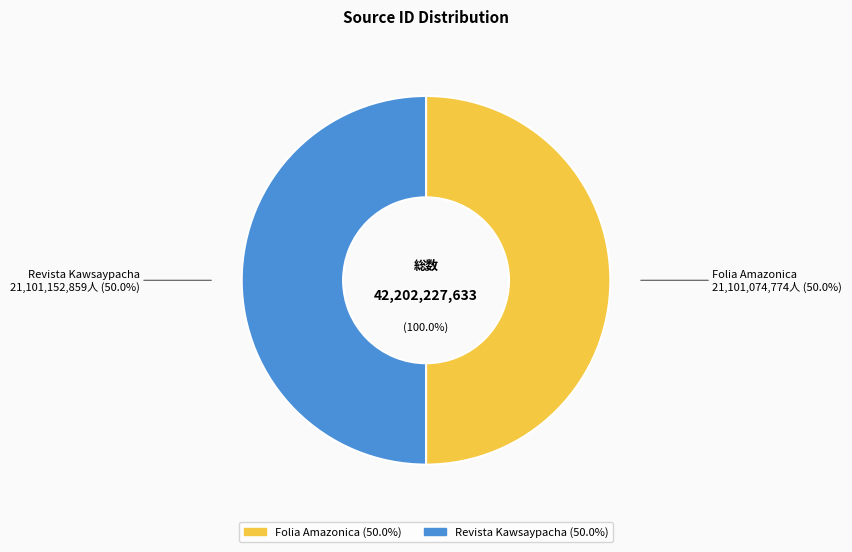

How many segments does this pie chart have?

2